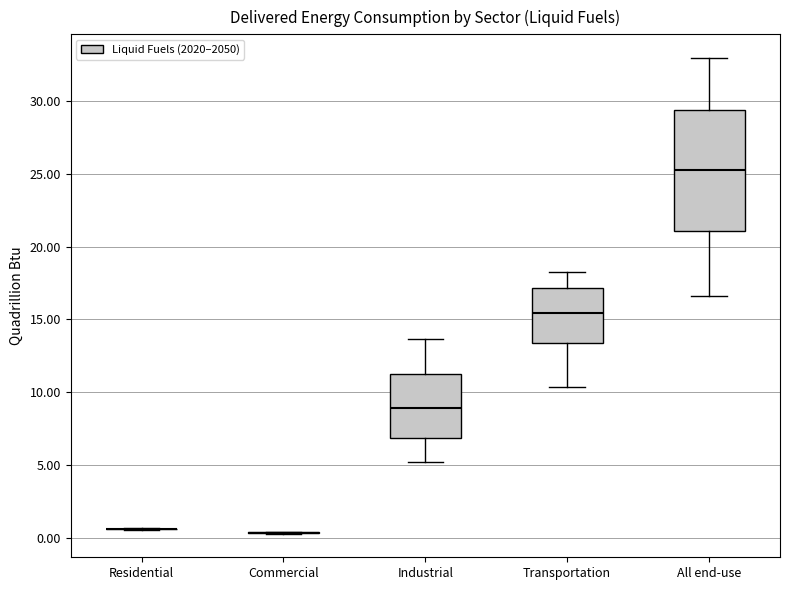

Which box is the tallest, from its lower edge to its upper edge?

All end-use